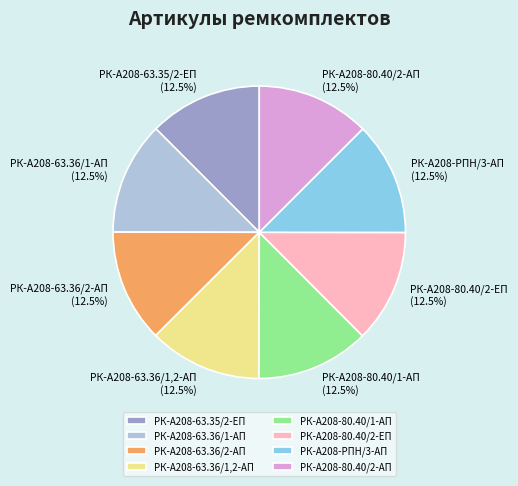

Combined, do РК-А208-РПН/3-АП and РК-А208-63.36/1-АП account for over 50%?

No